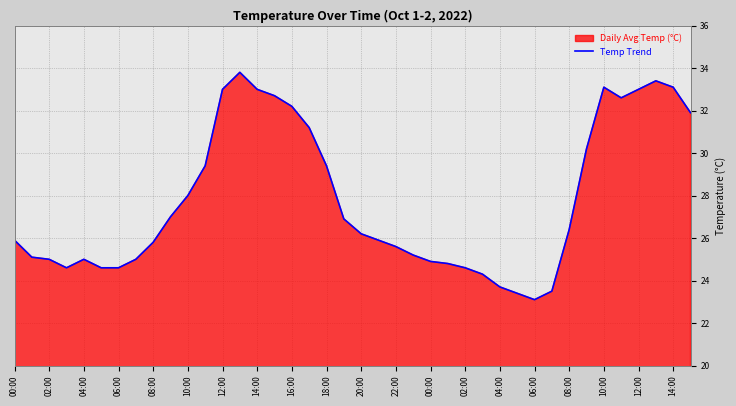

How many lines are shown in the chart?

1